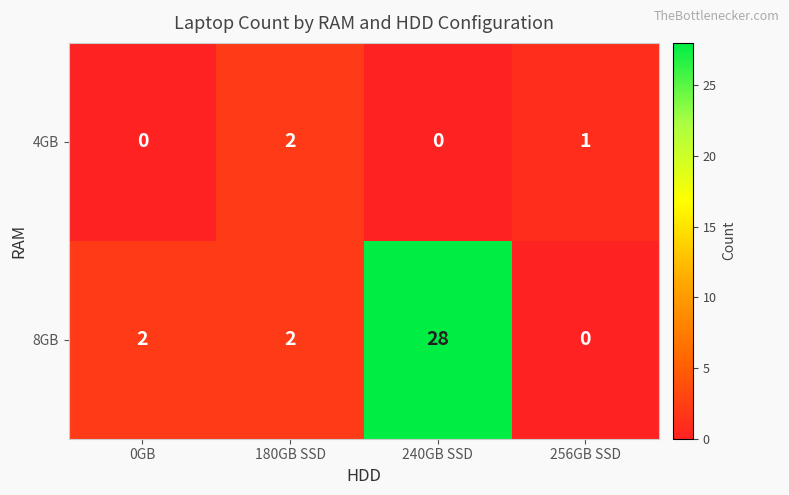

How many values in 4GB are above zero?

2